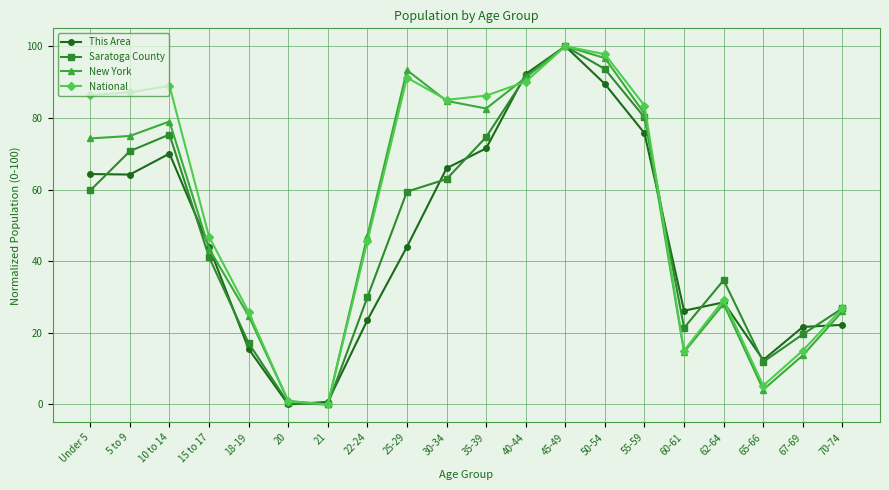

List the series in order of their overall mean, highest first.

National, New York, Saratoga County, This Area